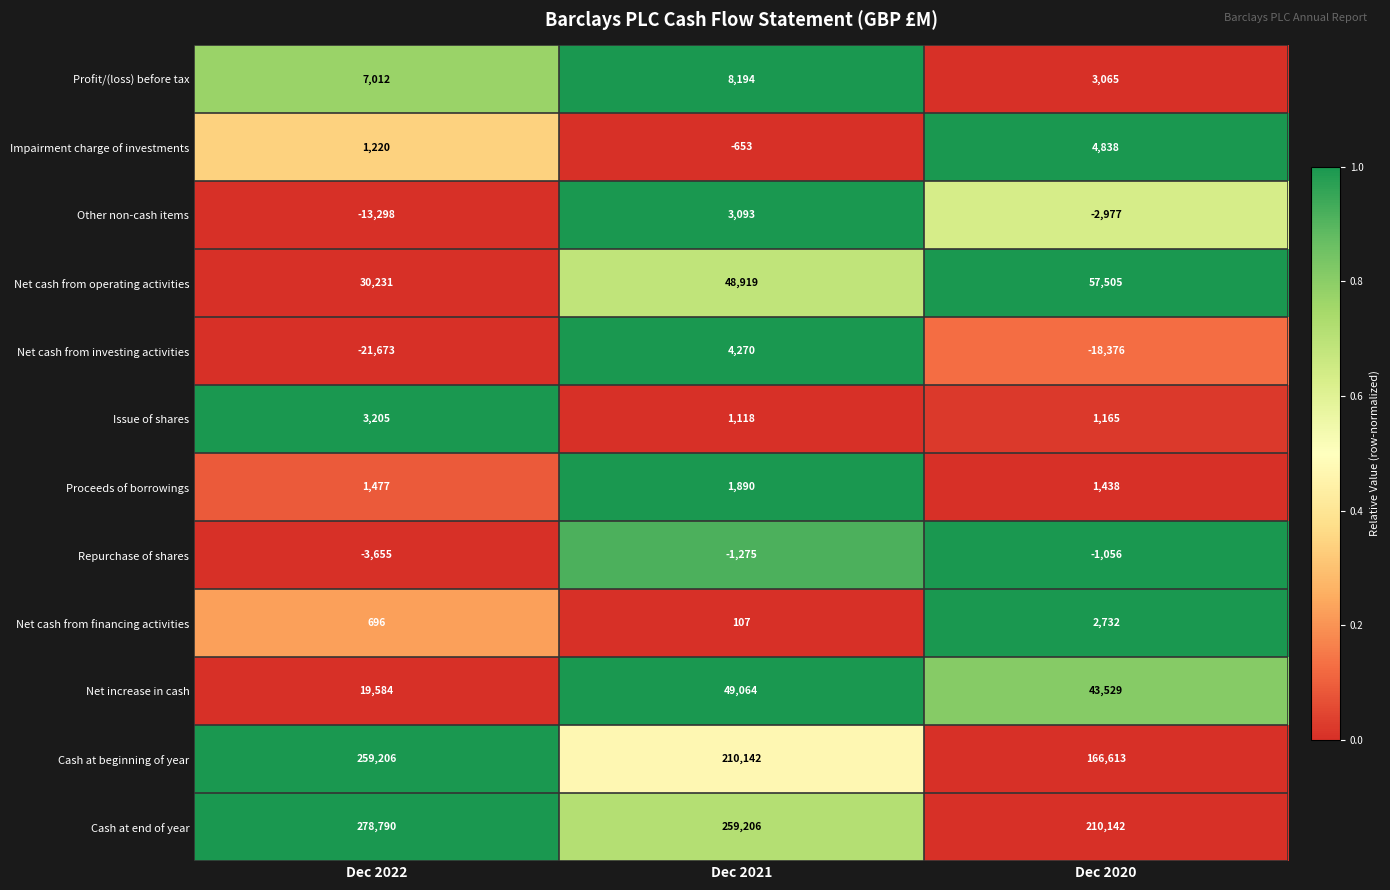

Where is Net cash from financing activities nearest to the value 1419?

Dec 2022